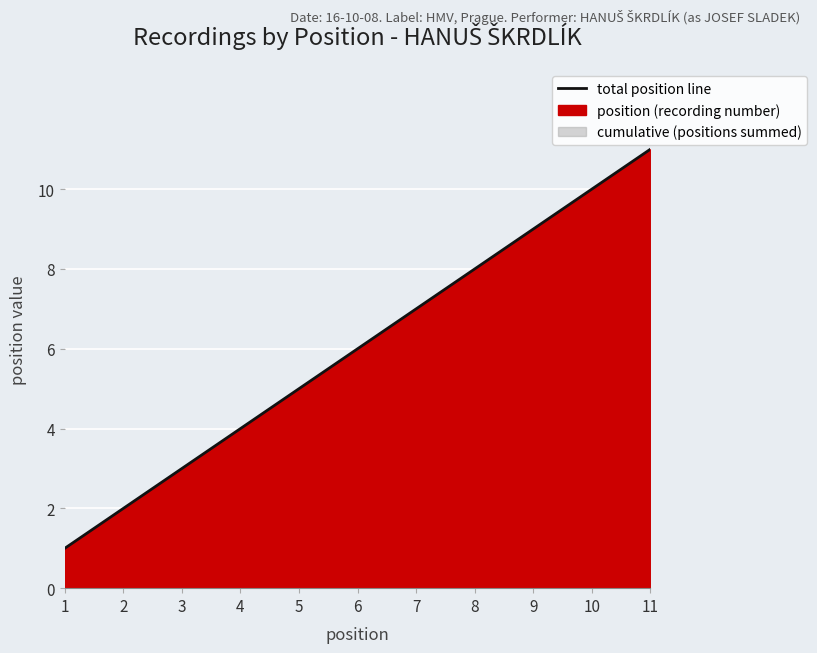

What is the difference between the maximum and minimum values?

10